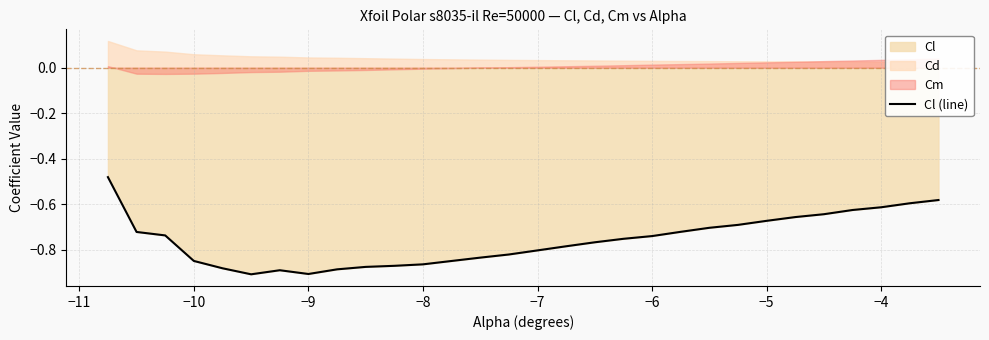

The Cl (line) series shows -0.3 at −10. True or false?

False